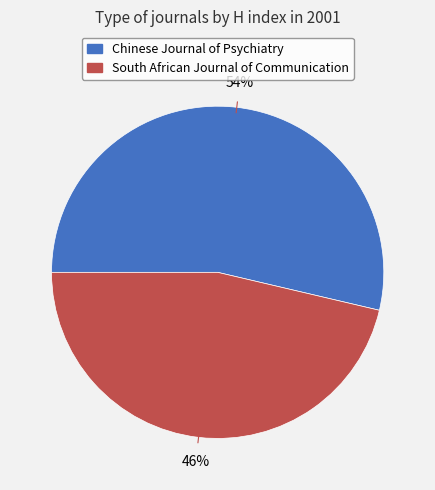

Which has a higher value, South African Journal of Communication or Chinese Journal of Psychiatry?

Chinese Journal of Psychiatry